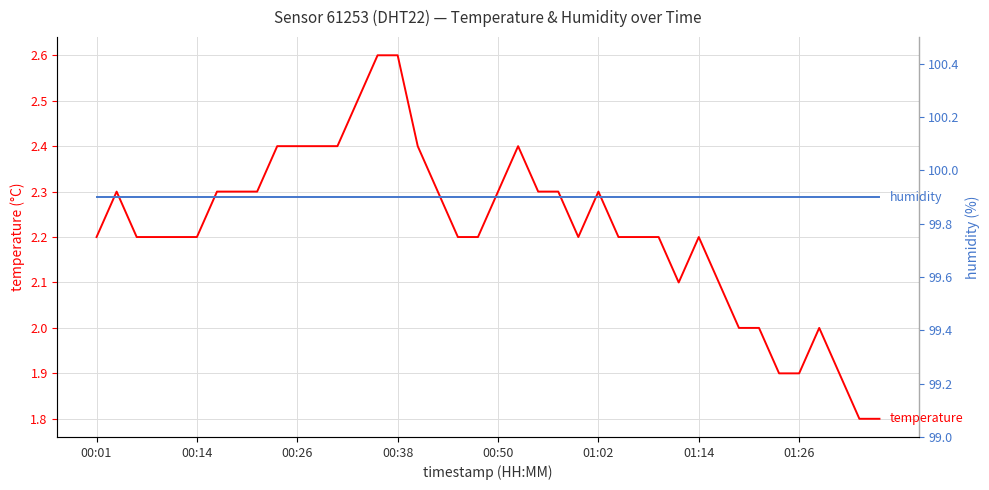

Where is humidity nearest to the value 99?

00:01